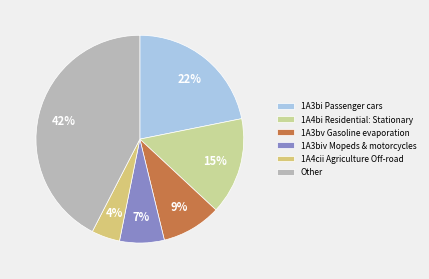

How many slices are in this pie chart?

6